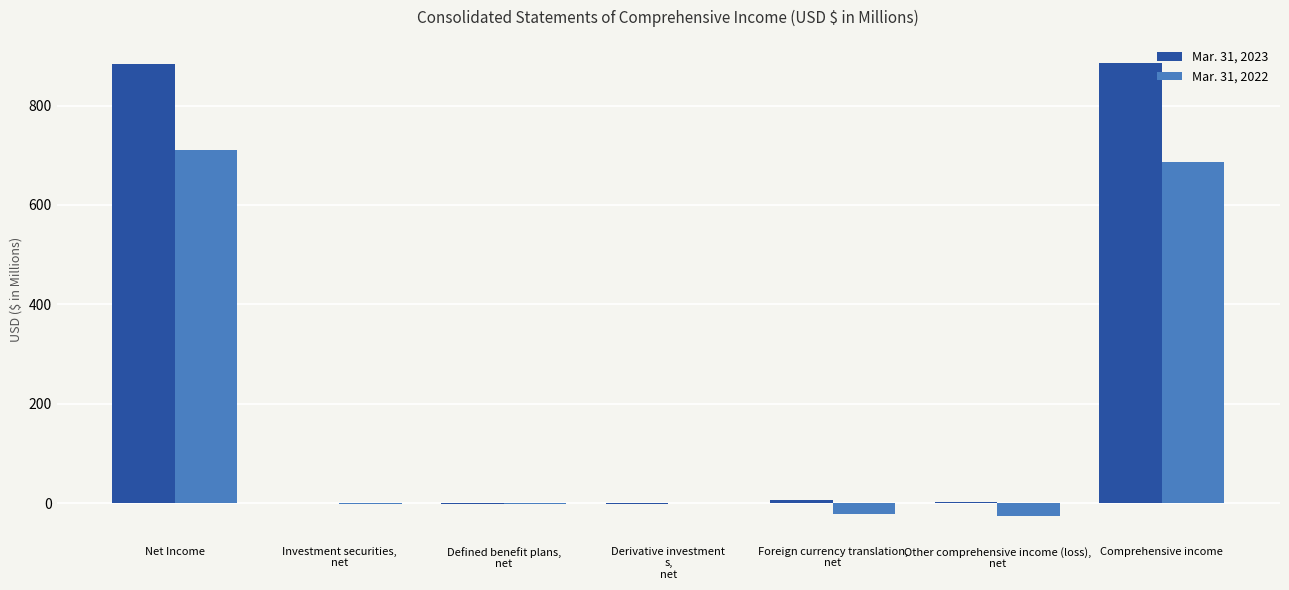

What is the greatest value displayed?

886.5